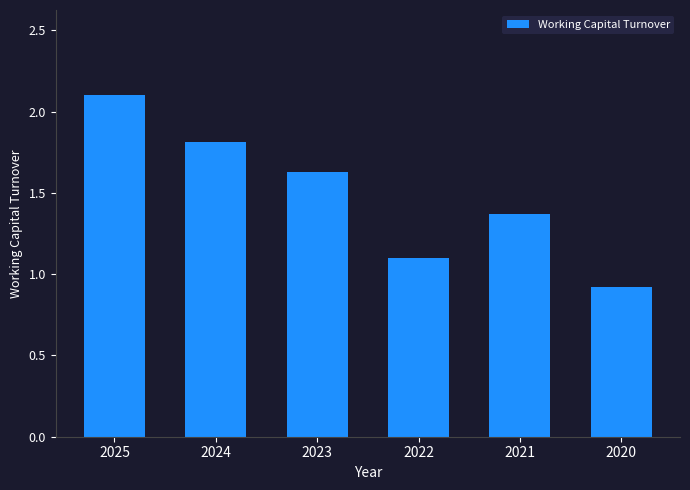

What is the value of the 2nd bar from the left?

1.8